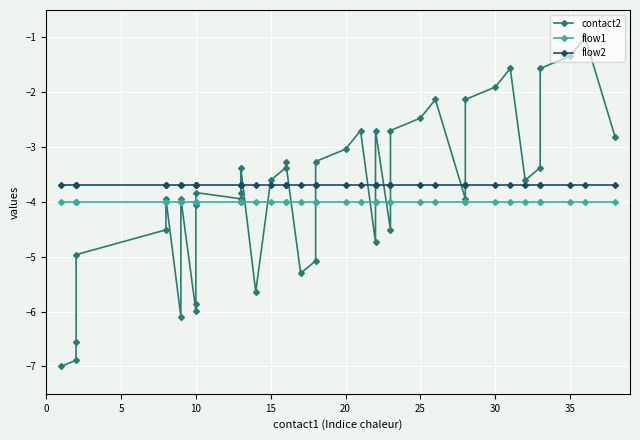

Is it true that contact2 equals -0.3 at 37?

False